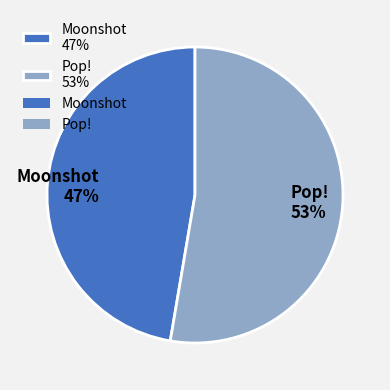

Approximately how many times larger is the value at Moonshot compared to Pop!?

0.9